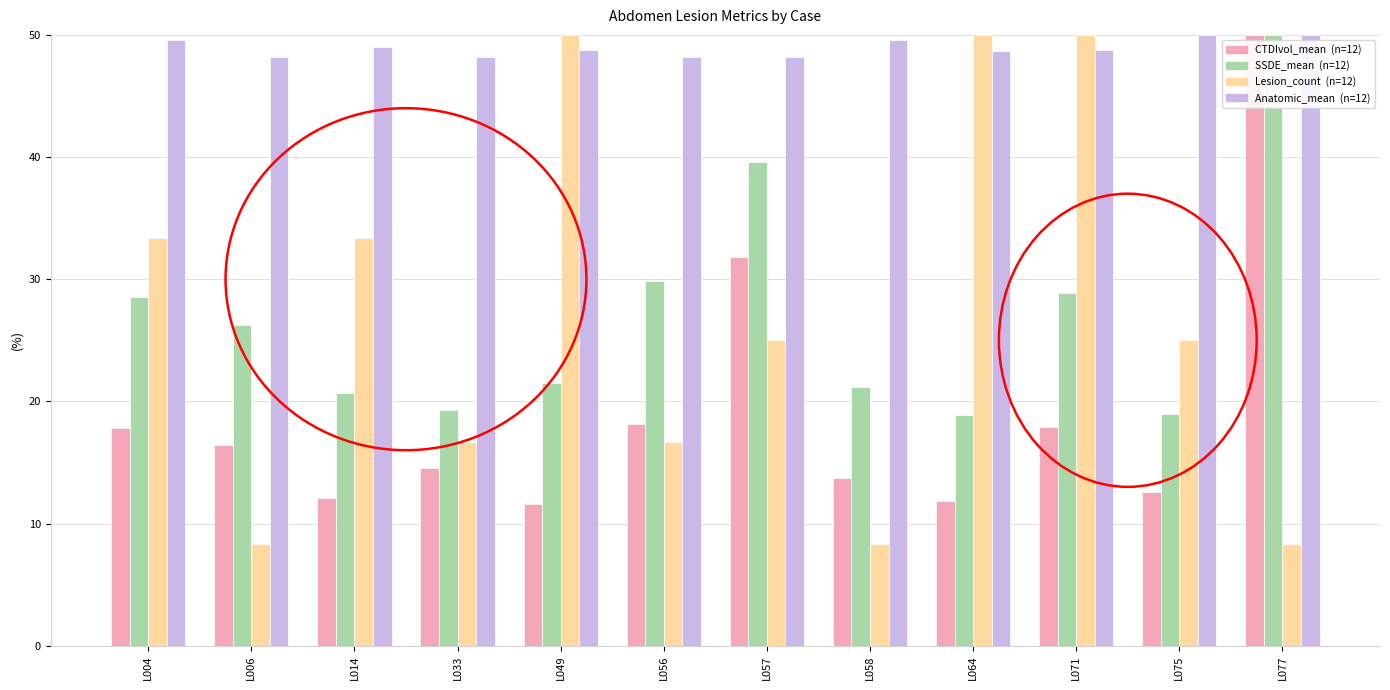

What is the spread (max minus min) of values at L064?

38.2